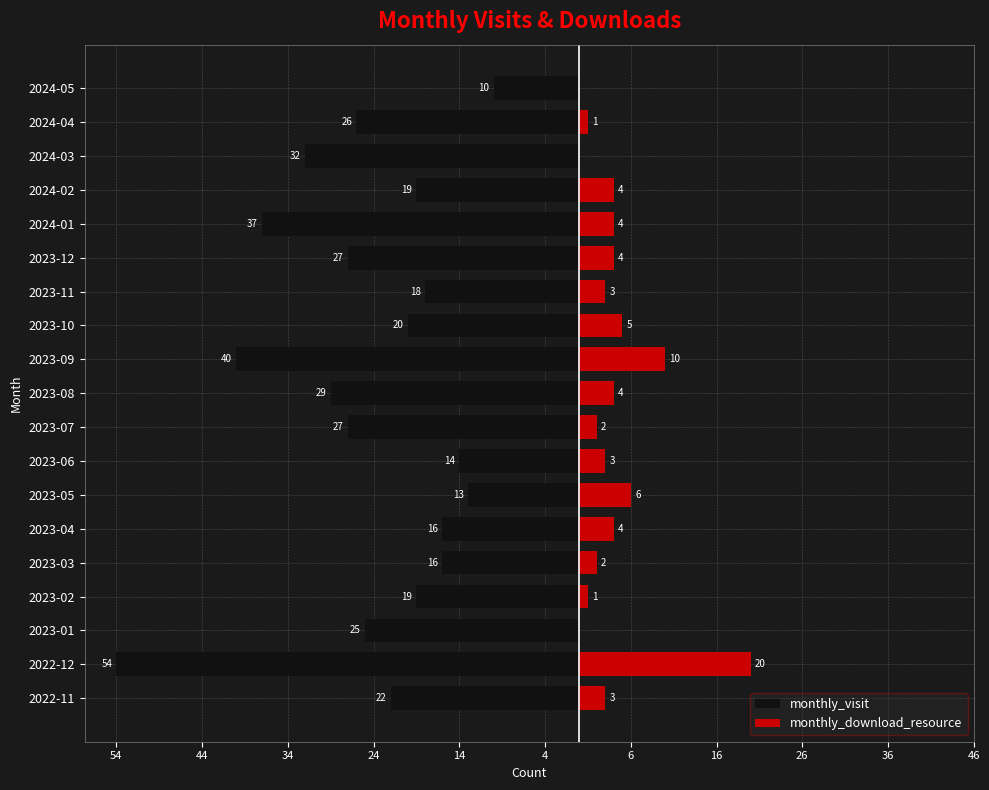

Does the chart contain any negative values?

Yes